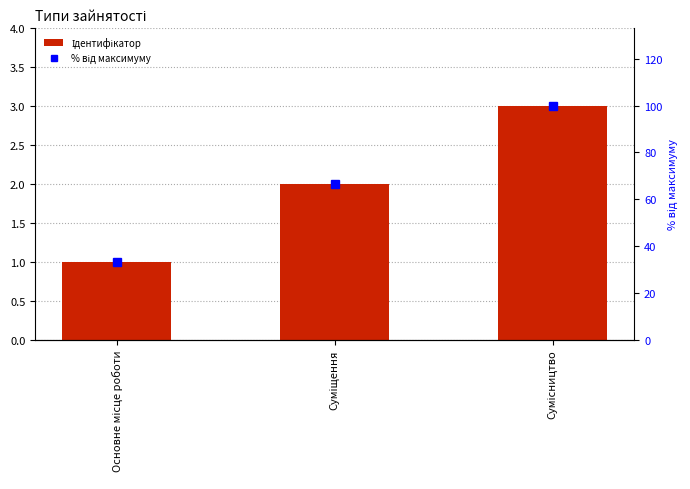

What is the value of the Ідентифікатор bar at the 3rd from the left?

3.0